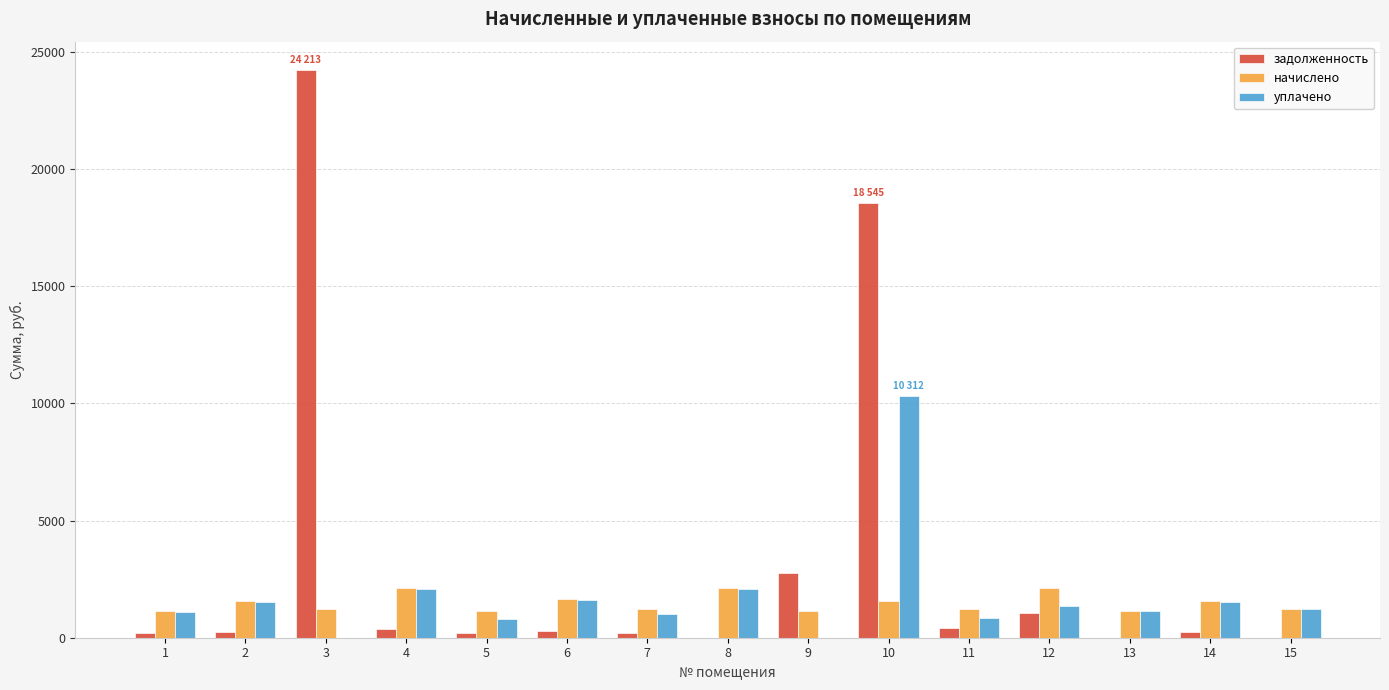

What is the total value across all series at 9?

3903.4